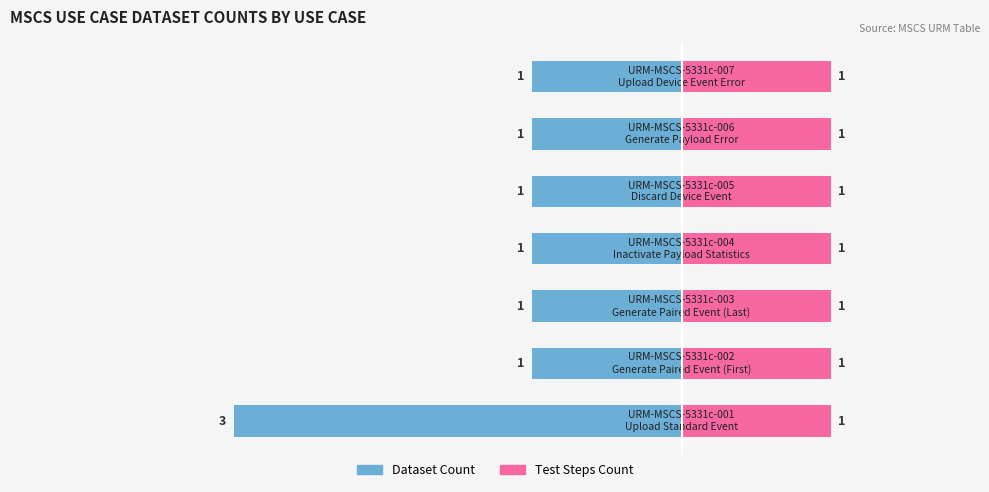

Which has a higher value, 4 or 0?

4